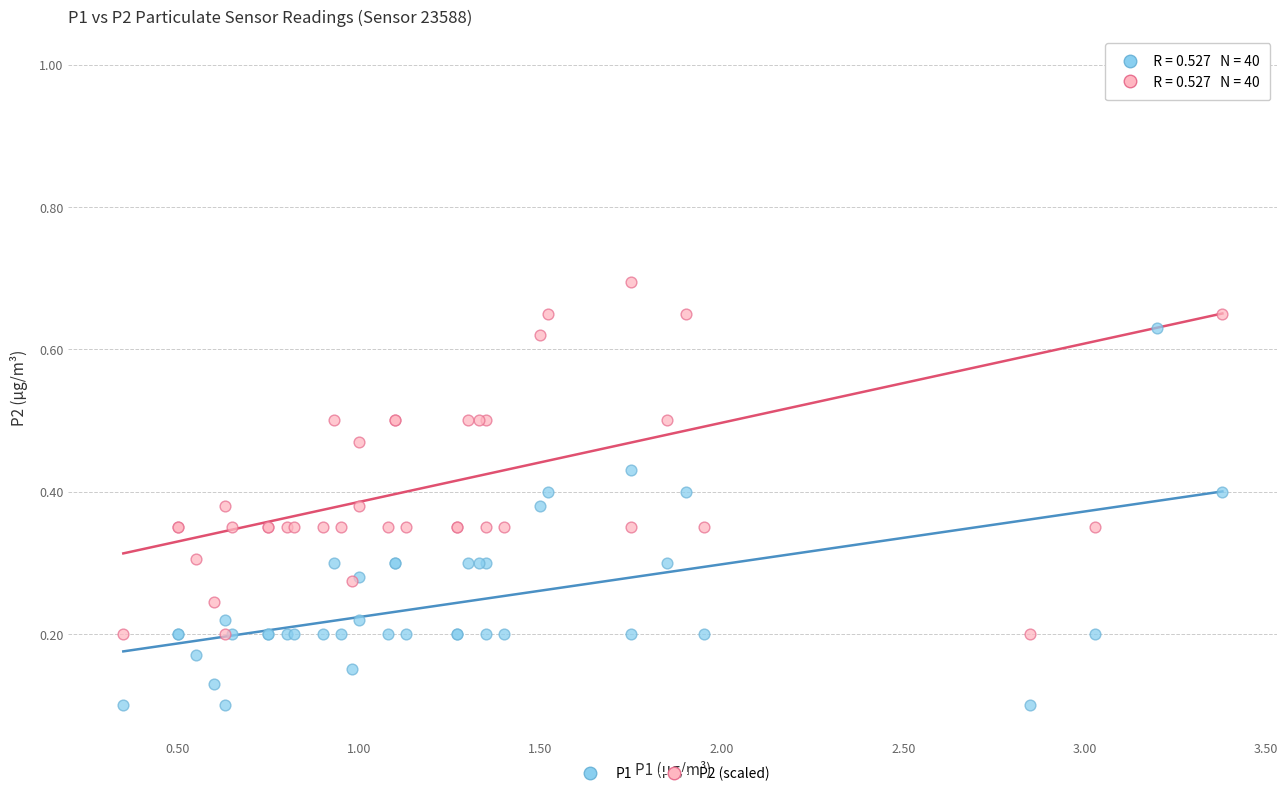

Which series contains the highest Y value?

P2 (scaled)